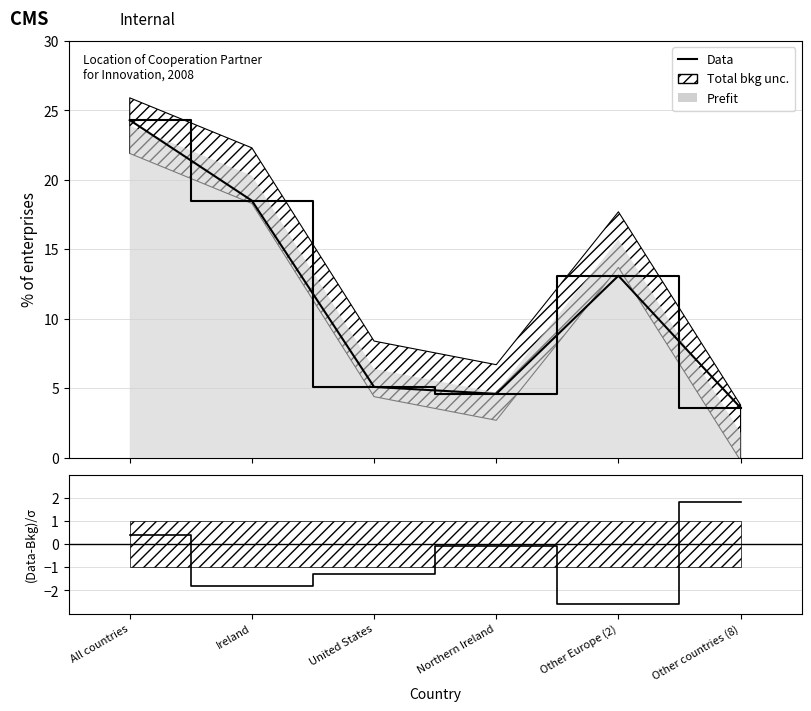

Approximately how many times larger is the value at Other countries (8) compared to Other Europe (2)?

0.3